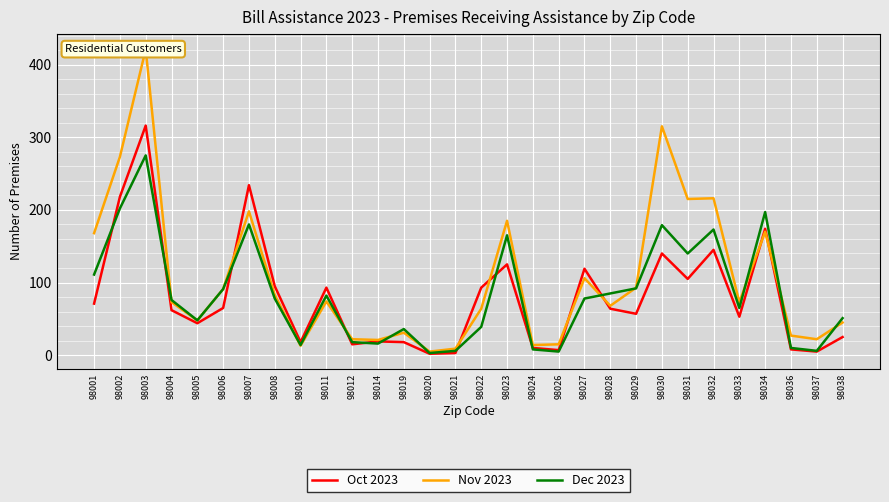

Which has a higher value, 98014 or 98021?

98014